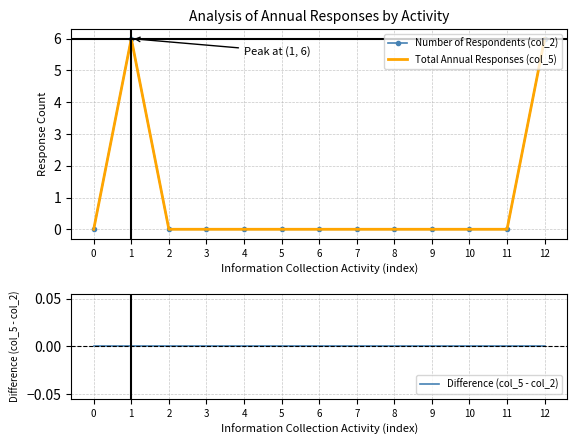

At which label does Total Annual Responses (col_5) reach its peak?

1